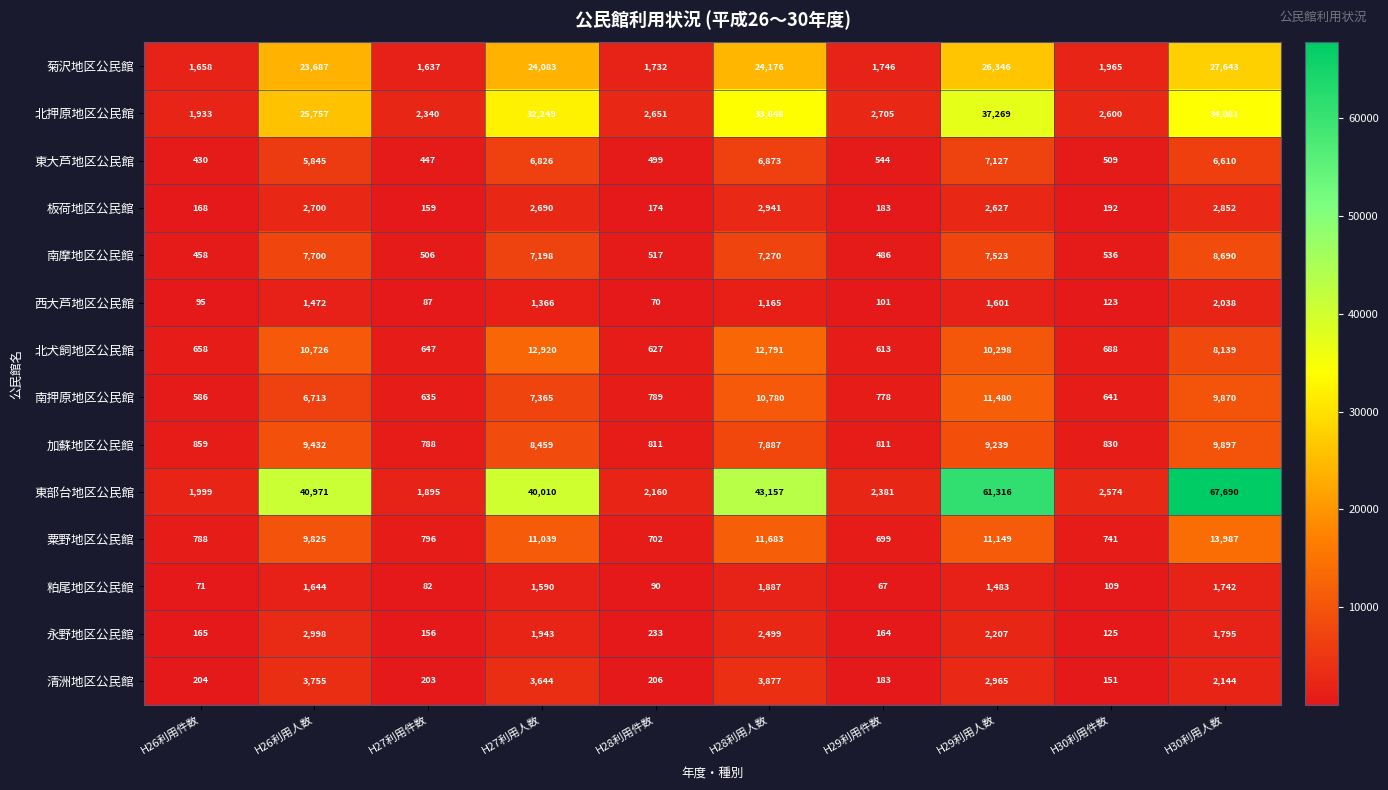

The 北犬飼地区公民館 series shows 688 at H30利用件数. True or false?

True